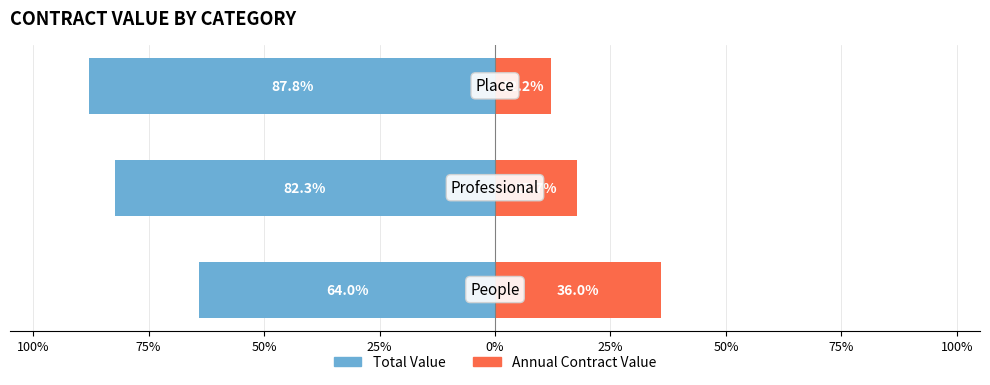

At how many categories does at least one series exceed -70?

3